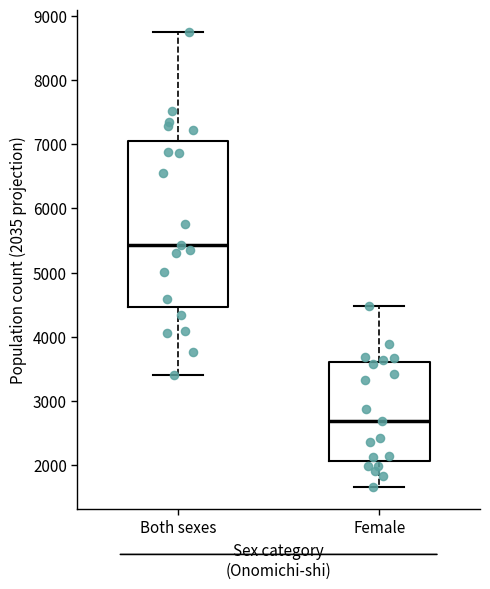

Where is the lower edge of the box for Female on the y-axis? The values are not printed on the chart, so give them approximately, as read against the axis.

2100